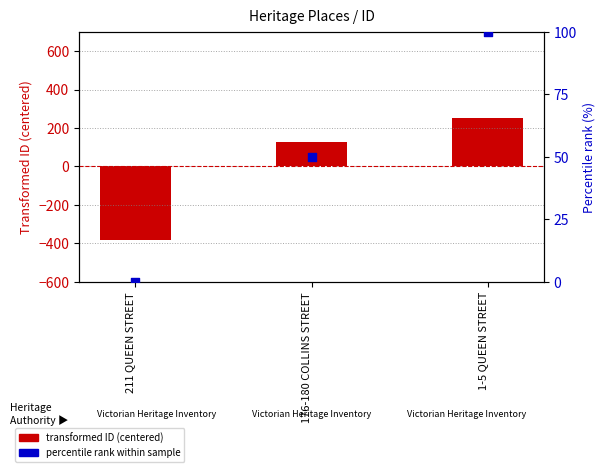

Which series reaches the maximum Y coordinate?

transformed ID (centered)